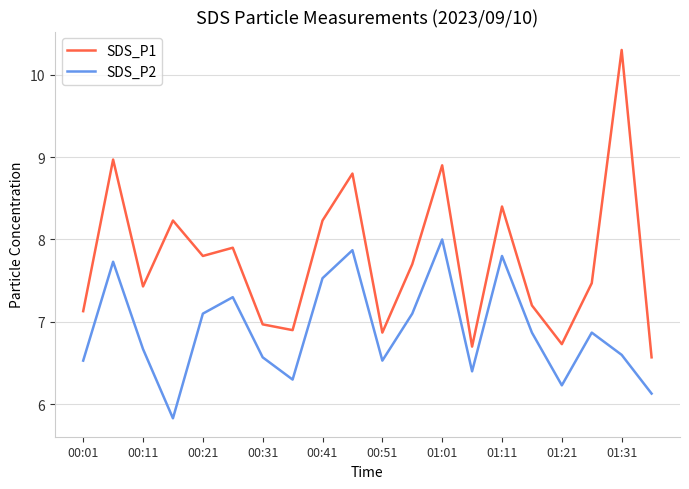

True or false: SDS_P2 and SDS_P1 cross at least once.

False